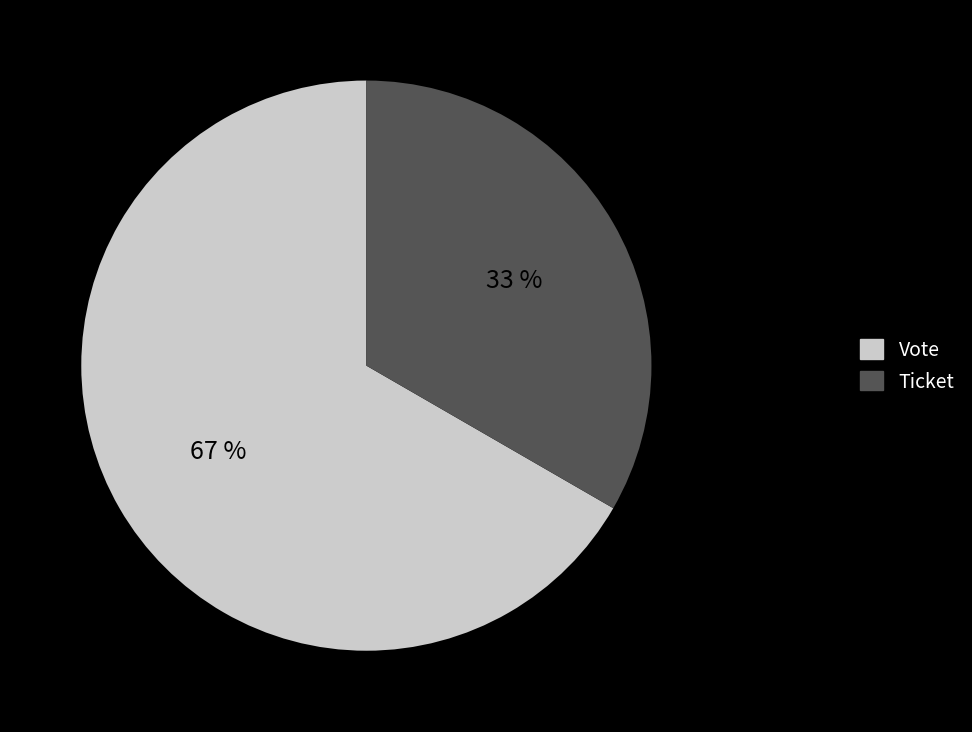

What is the ratio of the value at Ticket to the value at Vote?

0.5